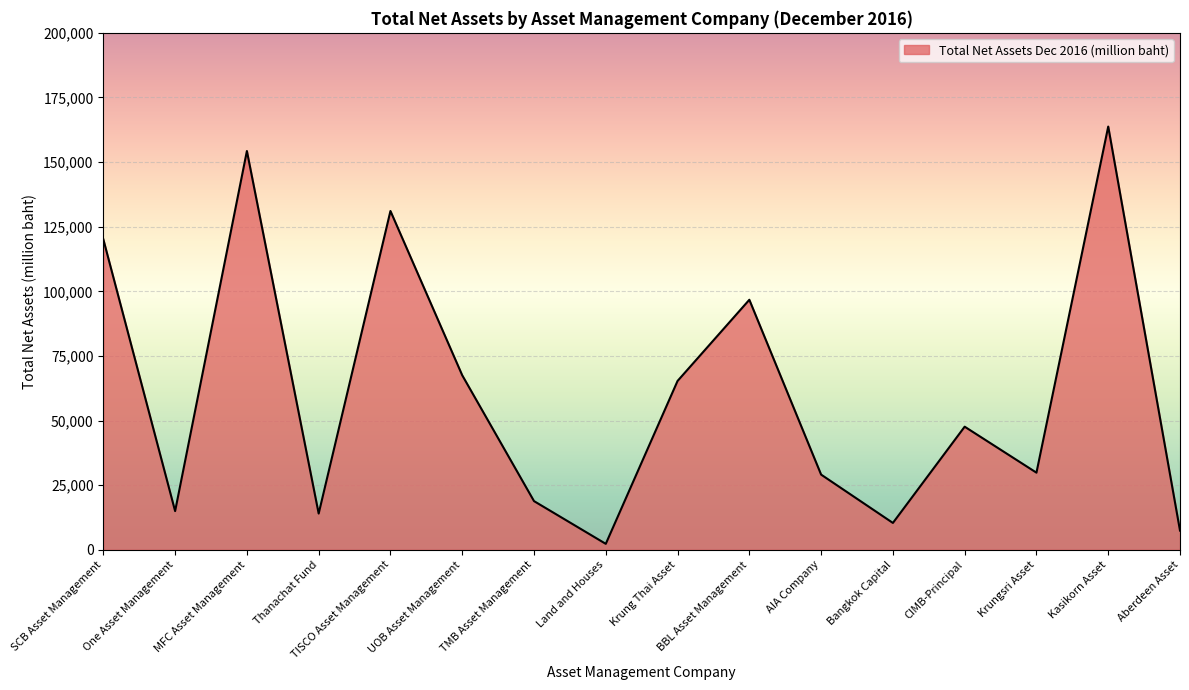

What is the sum of the values at Kasikorn Asset and TMB Asset Management?

182579.6